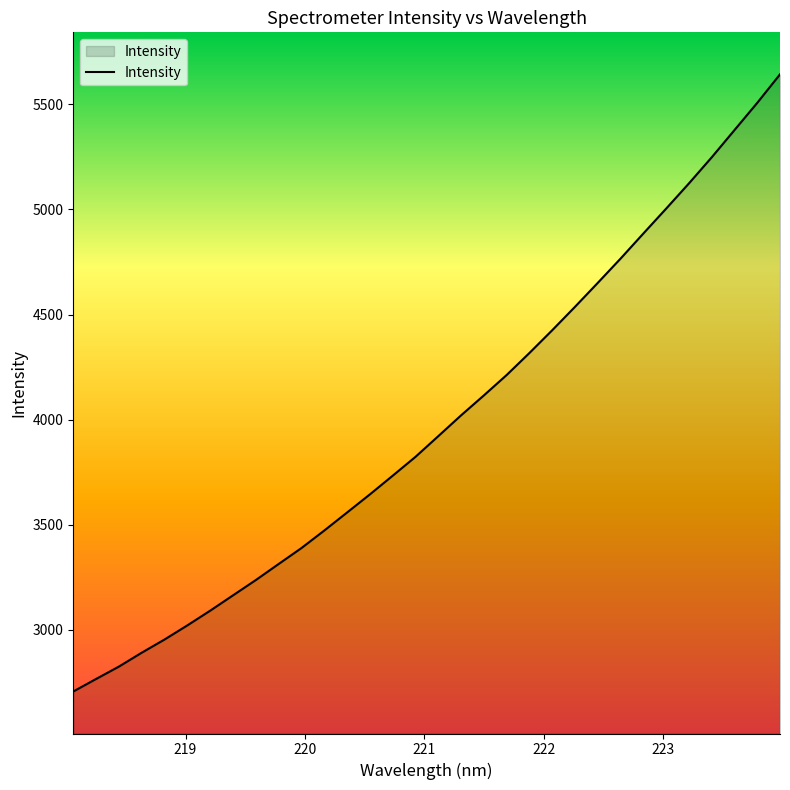

What is the greatest value displayed?

5643.5